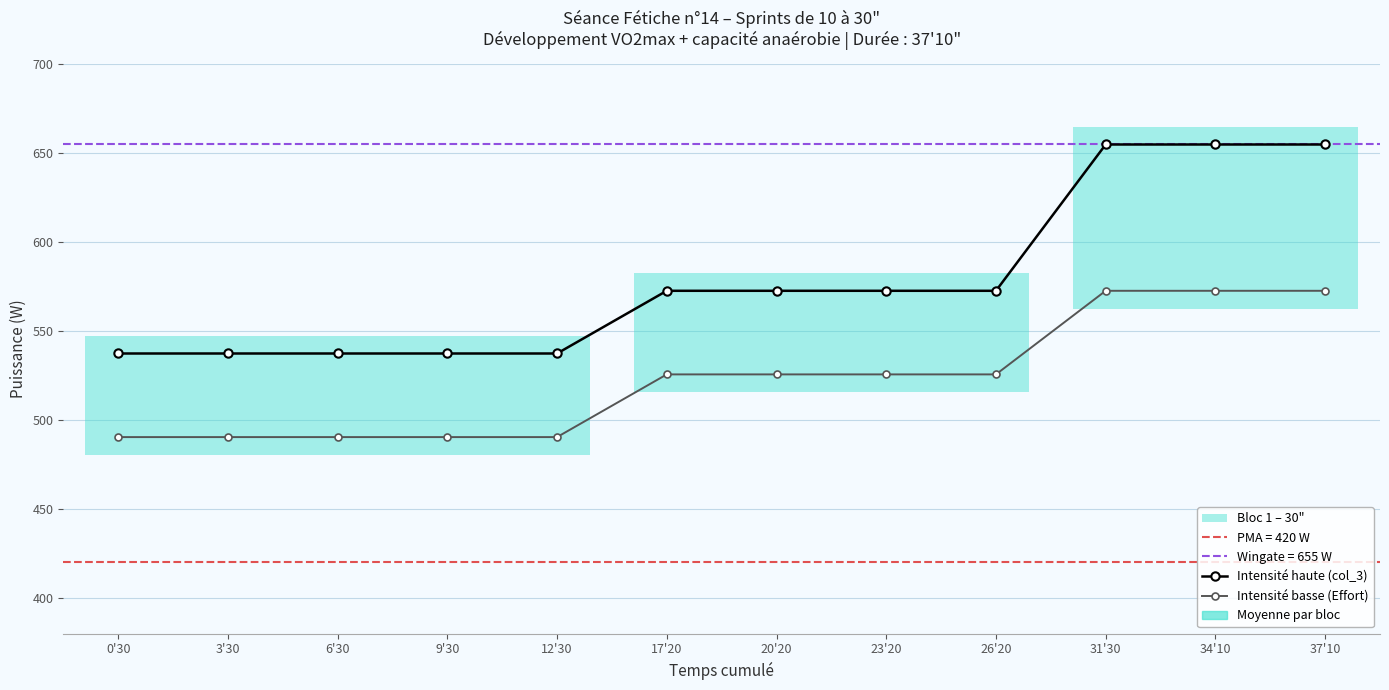

The Intensité haute (col_3) series shows 572.8 at 26'20. True or false?

True